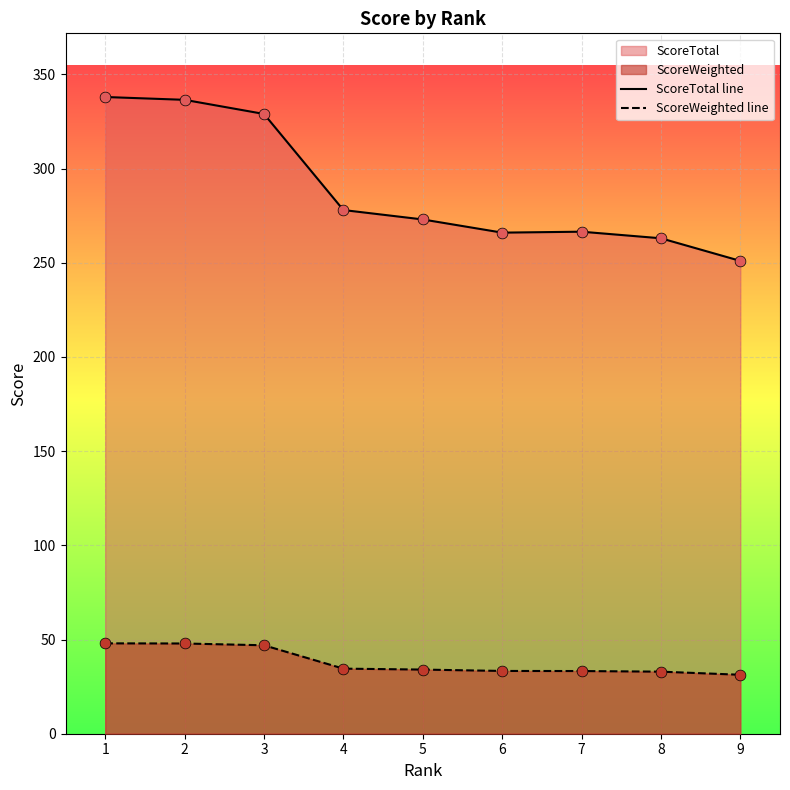

What are all the series names shown in the legend?

ScoreTotal line, ScoreWeighted line